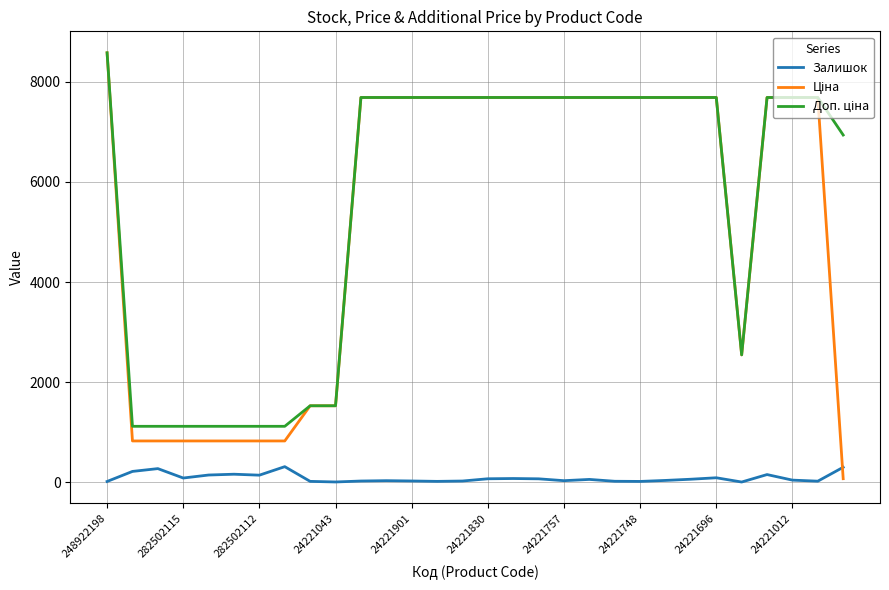

Does the chart have visible grid lines?

Yes